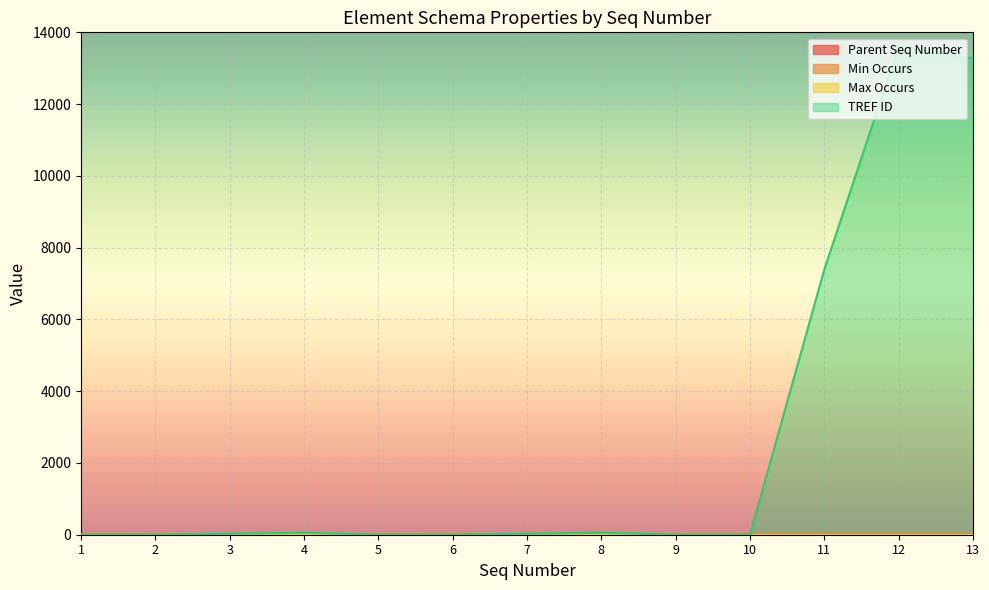

At which category does the chart reach its minimum across all series?

1